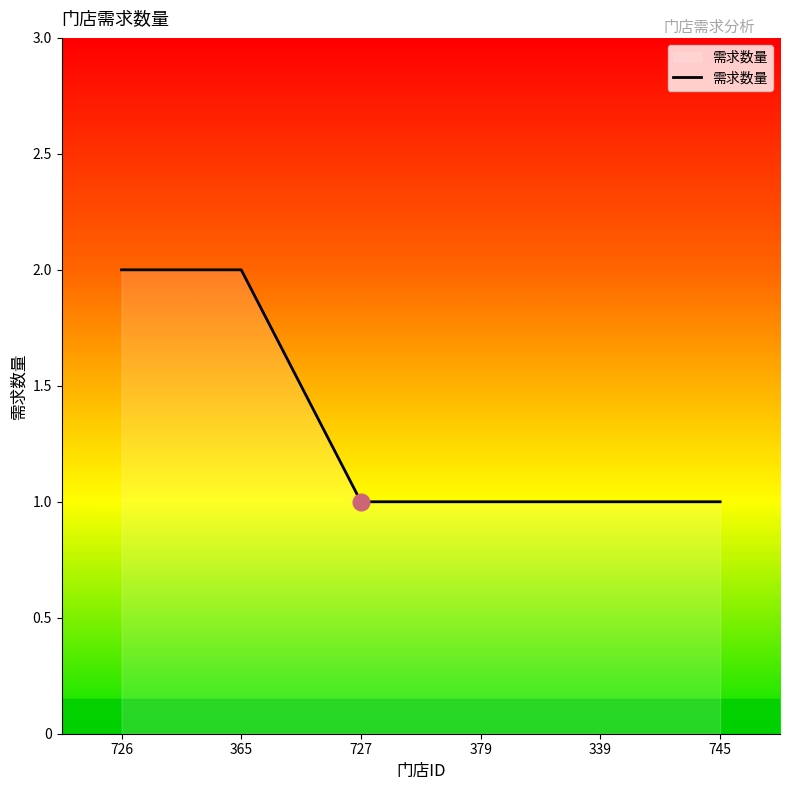

What is the change in value from 726 to 727?

-1